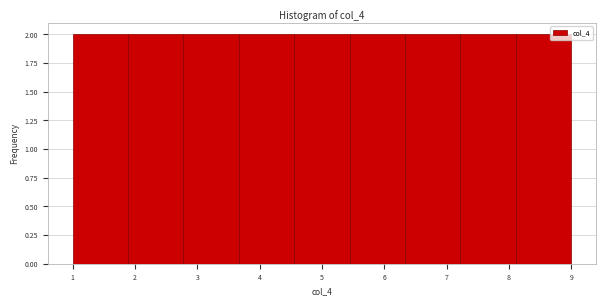

Reading left to right, transcribe this chart: for each bar, give the range it covers on the x-axis and its height. Neither the bar edges nor the heights are printed on the chart, so give them approximately, as read against the axes.

1.0 to 1.9: 2
1.9 to 2.8: 2
2.8 to 3.7: 2
3.7 to 4.6: 2
4.6 to 5.4: 2
5.4 to 6.3: 2
6.3 to 7.2: 2
7.2 to 8.1: 2
8.1 to 9.0: 2